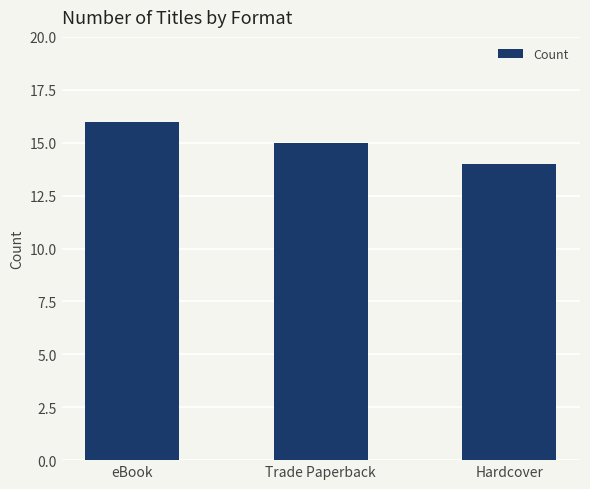

Rank the categories by value from lowest to highest.

Hardcover, Trade Paperback, eBook